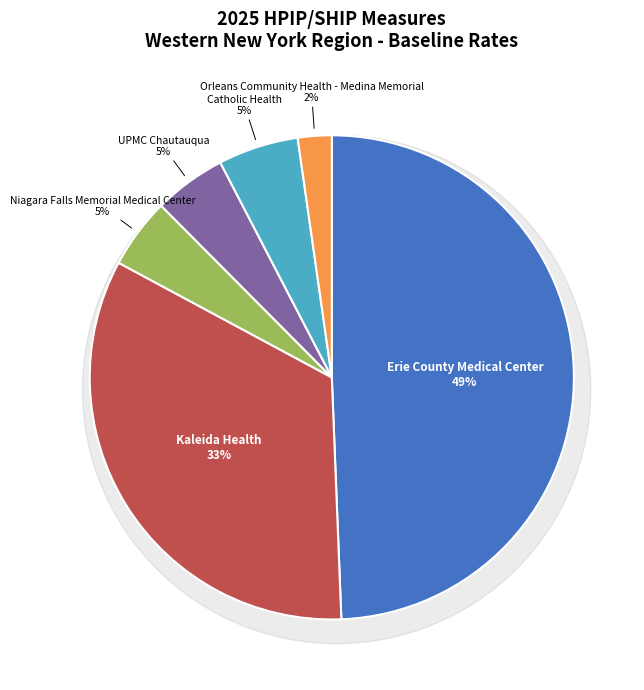

Combined, do Erie County Medical Center and Orleans Community Health - Medina Memorial account for over 50%?

Yes